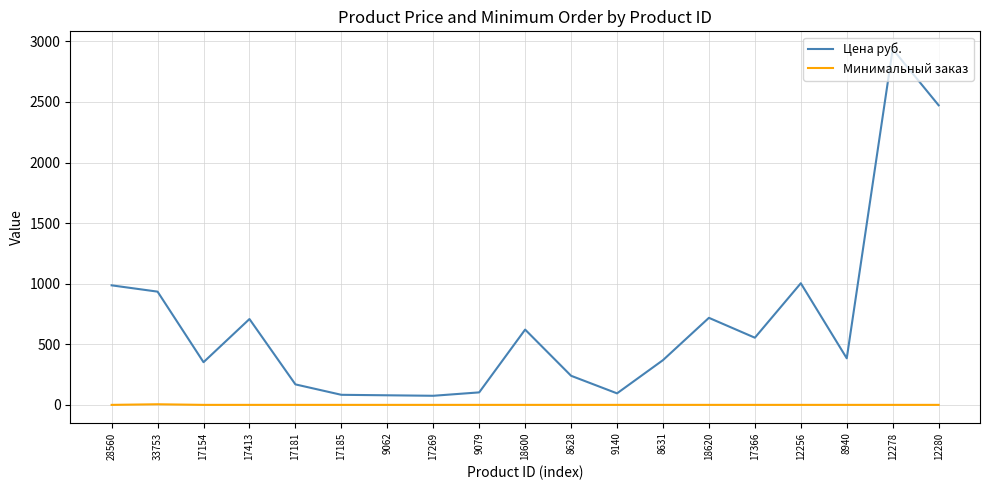

List the series in order of their overall mean, highest first.

Цена руб., Минимальный заказ